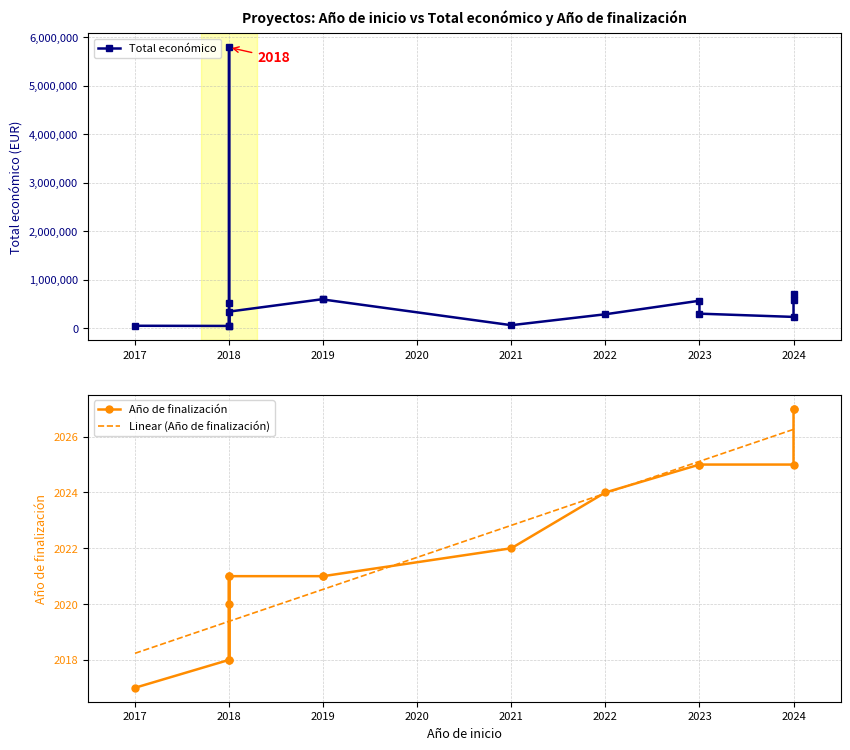

What is the highest value of the Linear (Año de finalización) series?

2026.3